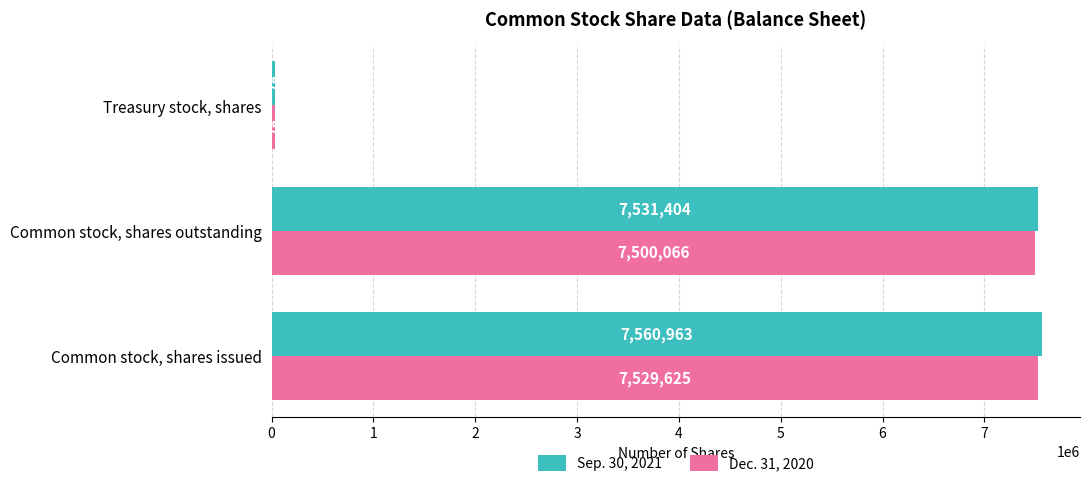

Which series has the largest total across all categories?

Sep. 30, 2021